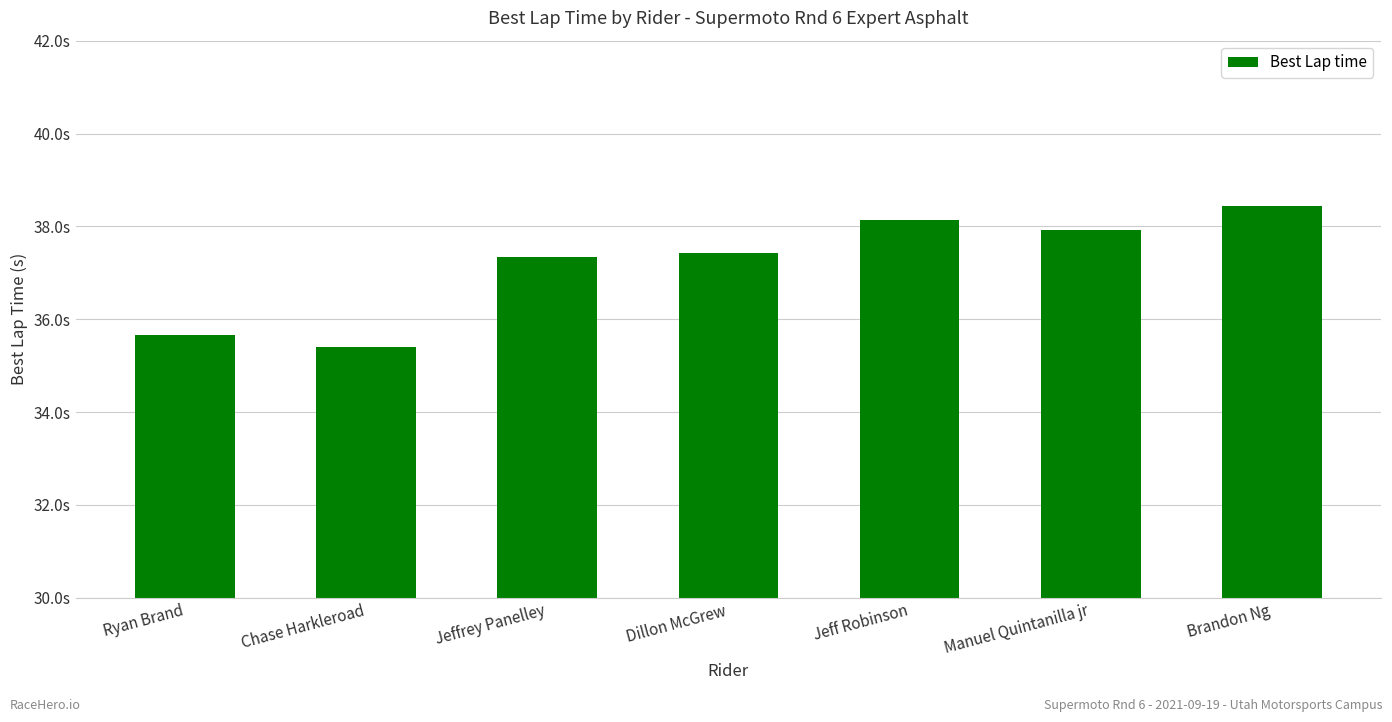

What is the change in value from Dillon McGrew to Brandon Ng?

+1.0